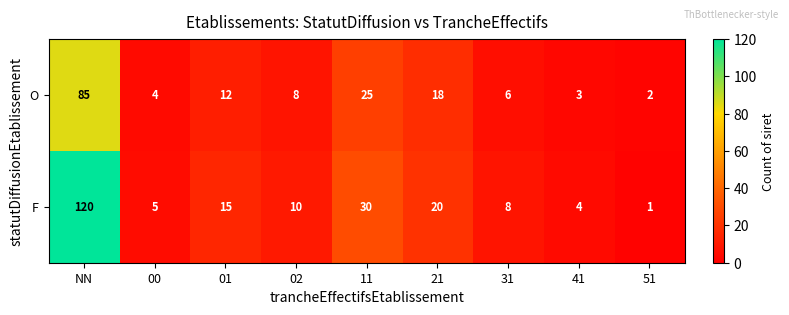

Which series has the largest range (max minus min)?

F